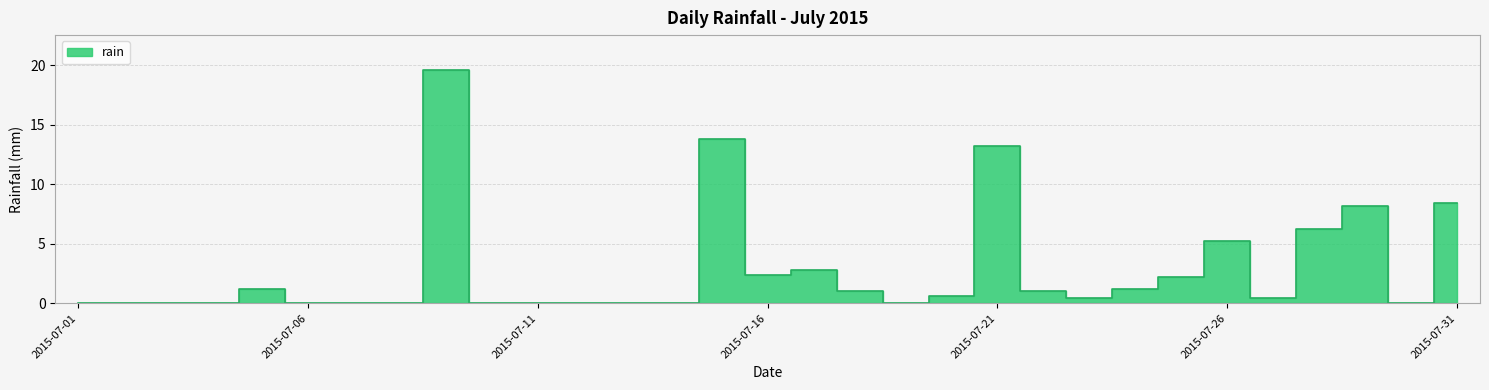

Which label corresponds to the smallest value in the chart?

2015-07-01